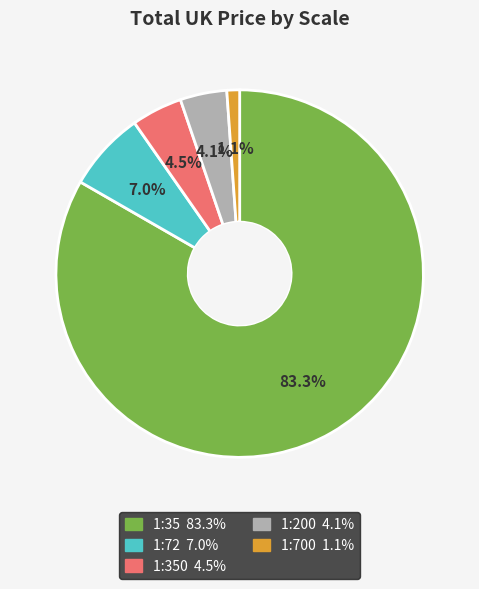

Does any single category account for the majority?

Yes